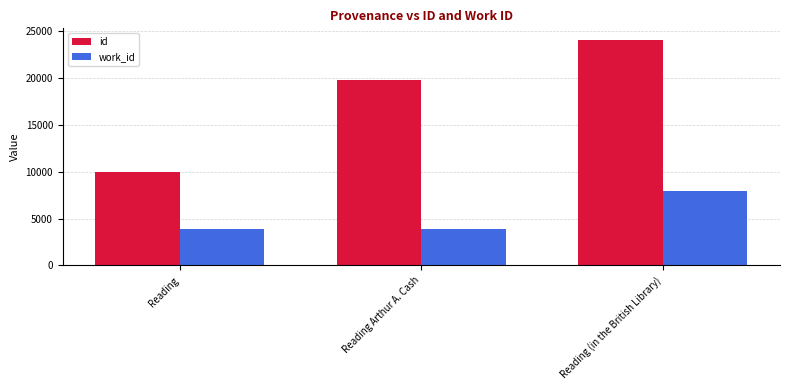

What is the value of the work_id bar at the 2nd from the left?

3866